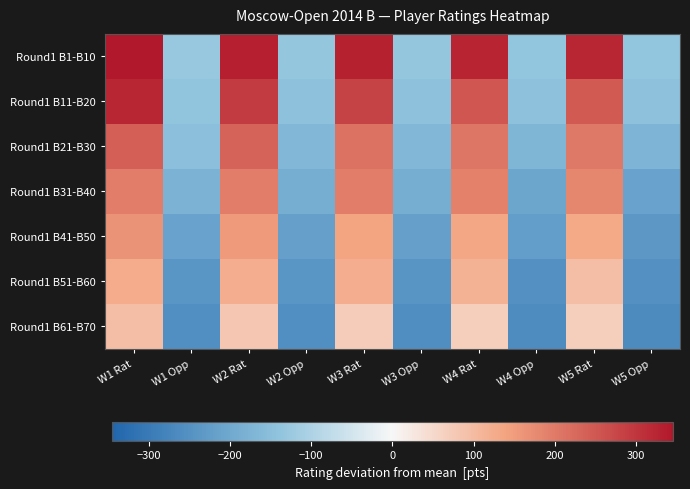

Which series changed the most between W2 Opp and W3 Opp?

Round1 B61-B70